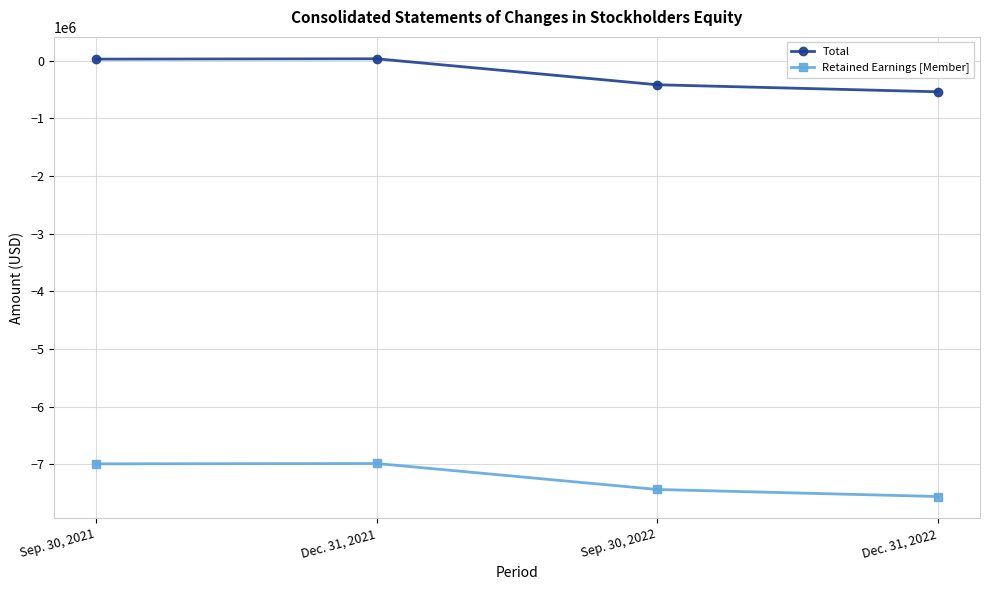

What are all the series names shown in the legend?

Total, Retained Earnings [Member]